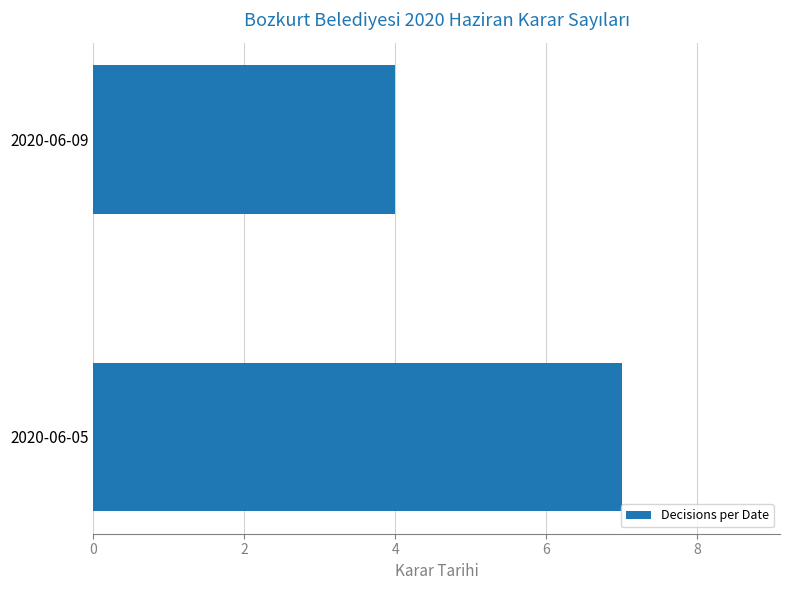

Are the bars grouped side by side (vs. stacked)?

No